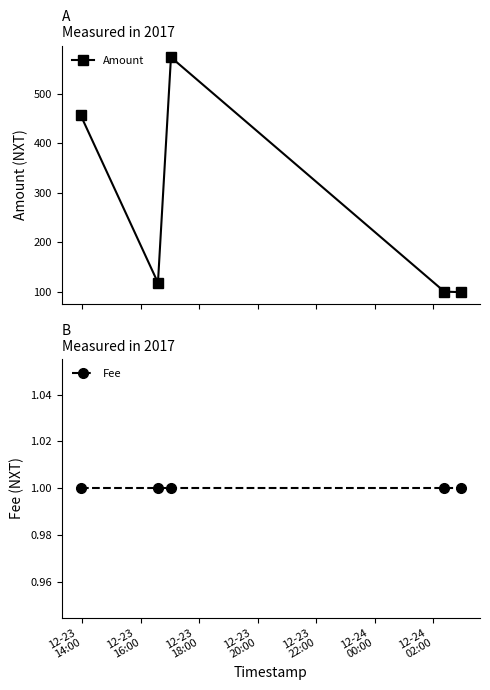

True or false: Amount and Fee cross at least once.

False